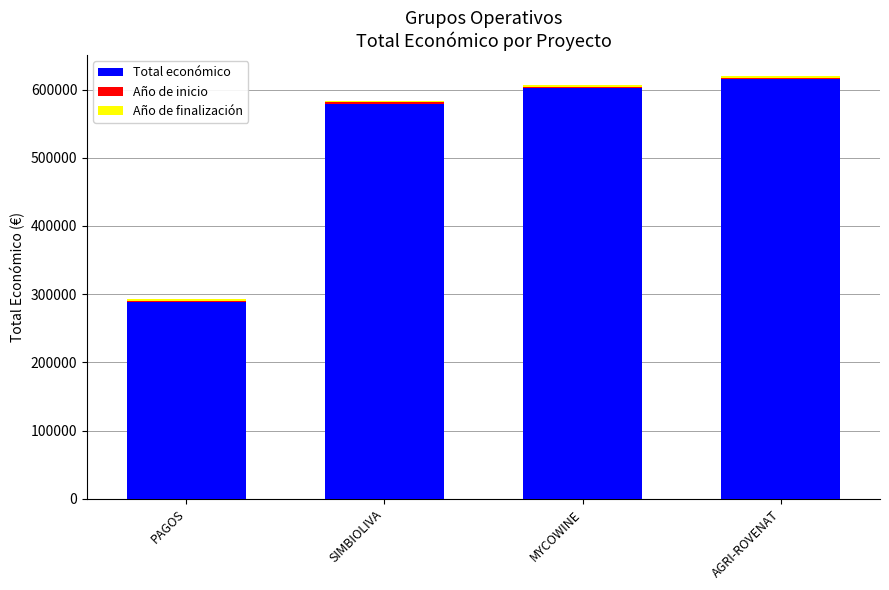

List the labels in order of Total económico value, largest first.

AGRI-ROVENAT, MYCOWINE, SIMBIOLIVA, PAGOS